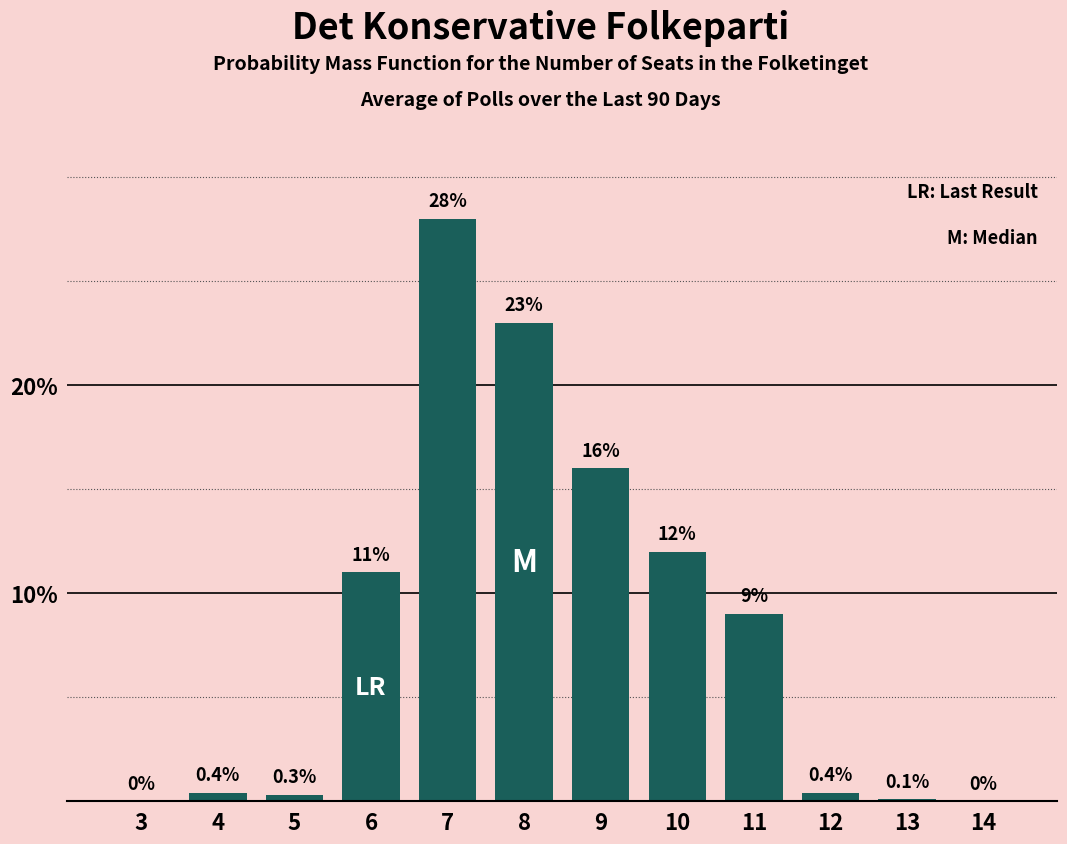

Reading left to right, extract all data points from this chart.

3=0.0	4=0.4	5=0.3	6=11.0	7=28.0	8=23.0	9=16.0	10=12.0	11=9.0	12=0.4	13=0.1	14=0.0